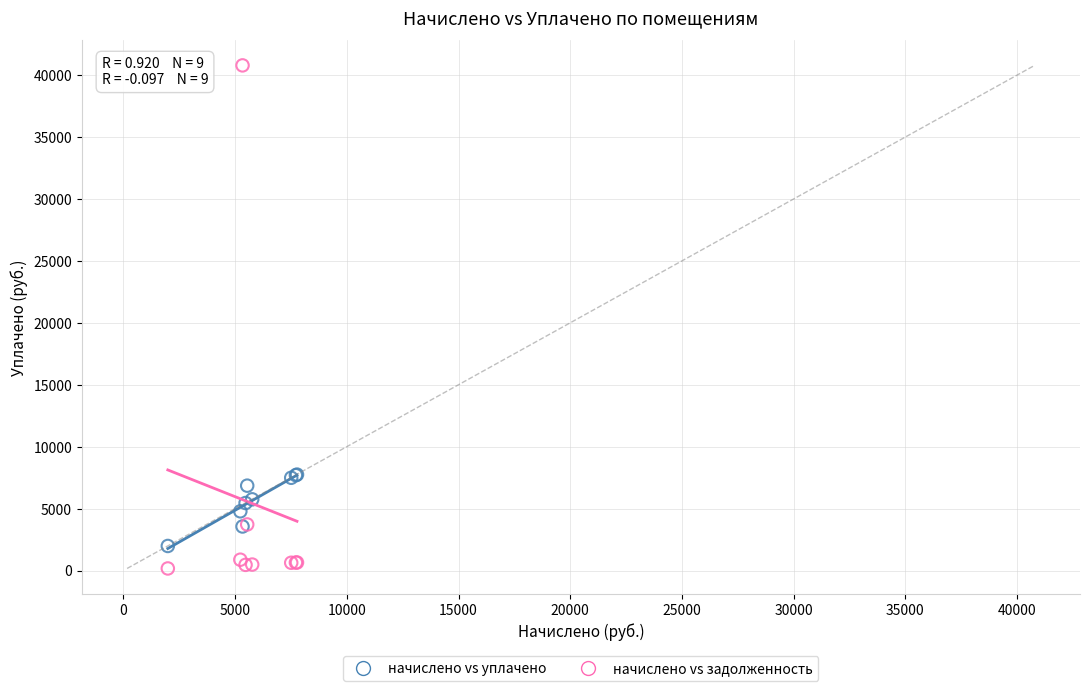

What are all the series names shown in the legend?

начислено vs уплачено, начислено vs задолженность